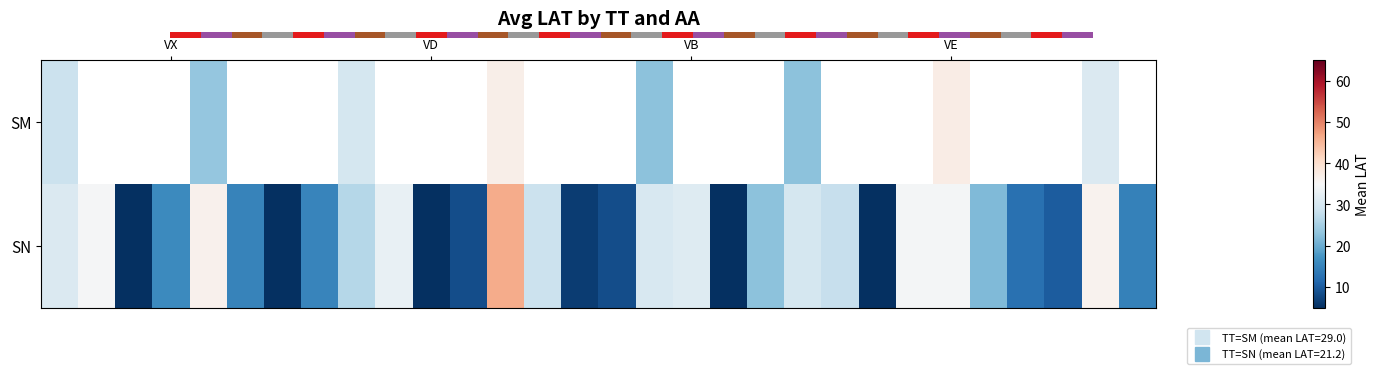

Which has a higher value, 7 or 5?

7